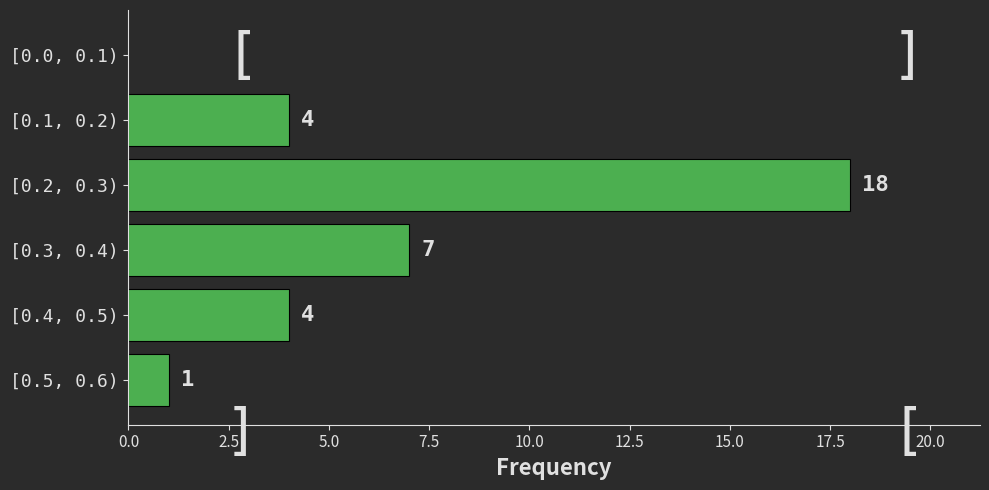

Reading bottom to top, extract all data points from this chart.

[0.5, 0.6)=1	[0.4, 0.5)=4	[0.3, 0.4)=7	[0.2, 0.3)=18	[0.1, 0.2)=4	[0.0, 0.1)=0